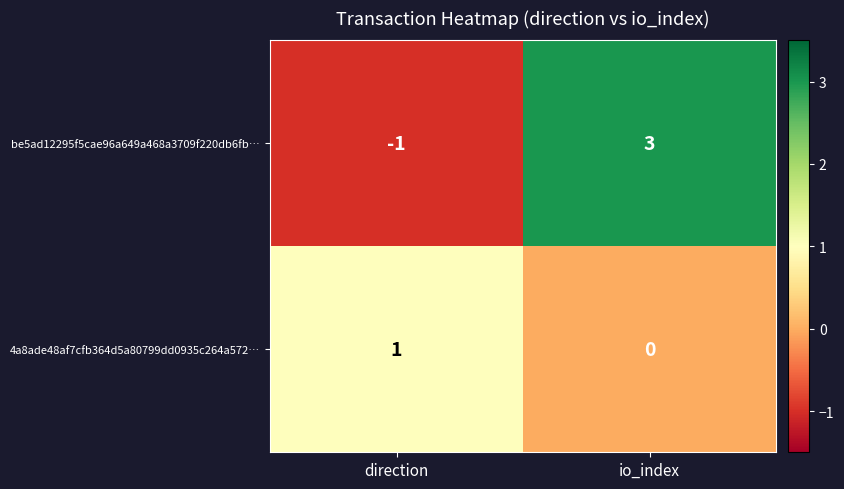

Between direction and io_index, which series saw the biggest shift?

be5ad12295f5cae96a649a468a3709f220db6fb…